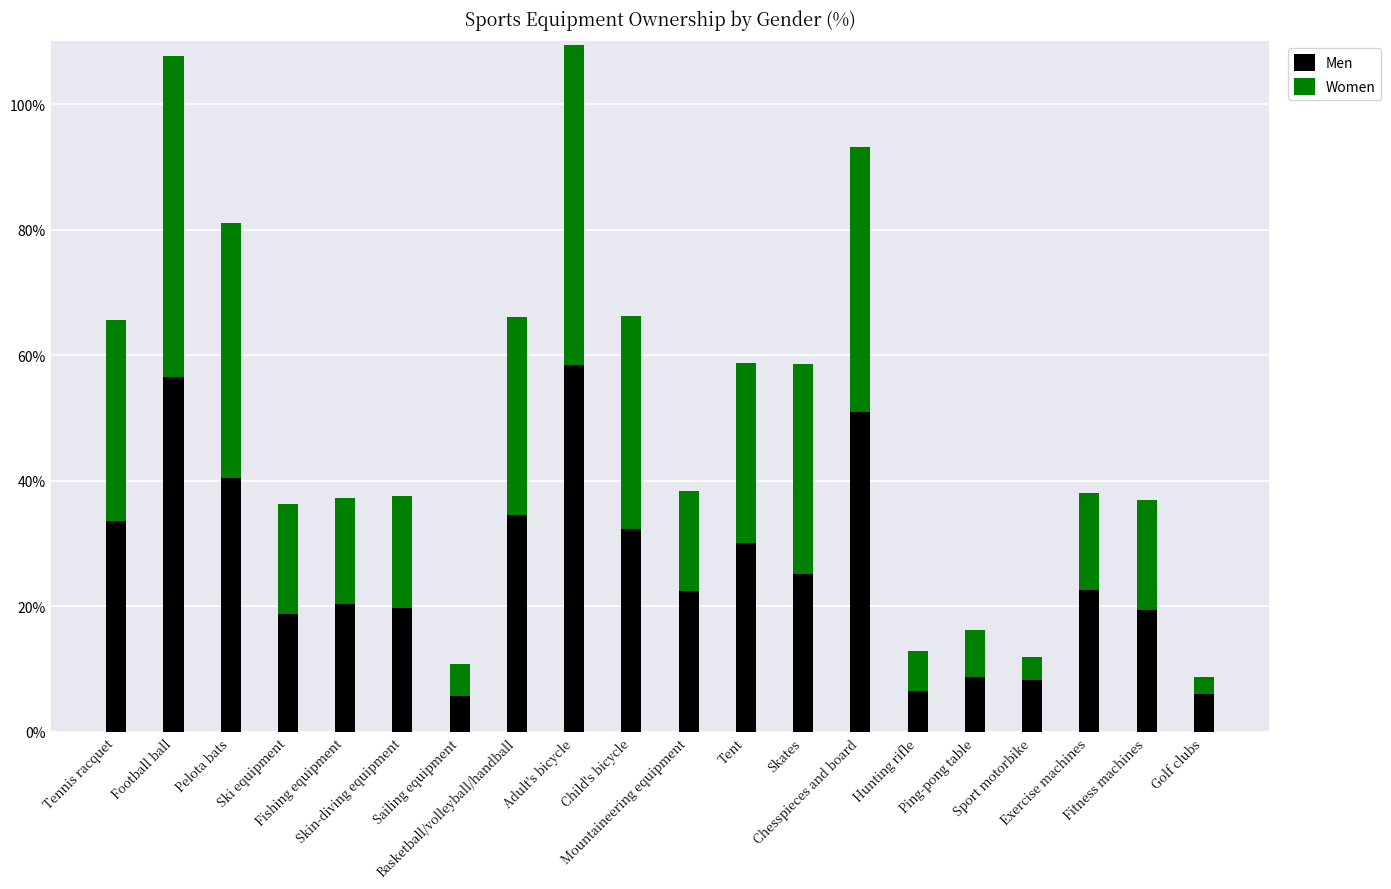

How many distinct data groups are displayed?

2